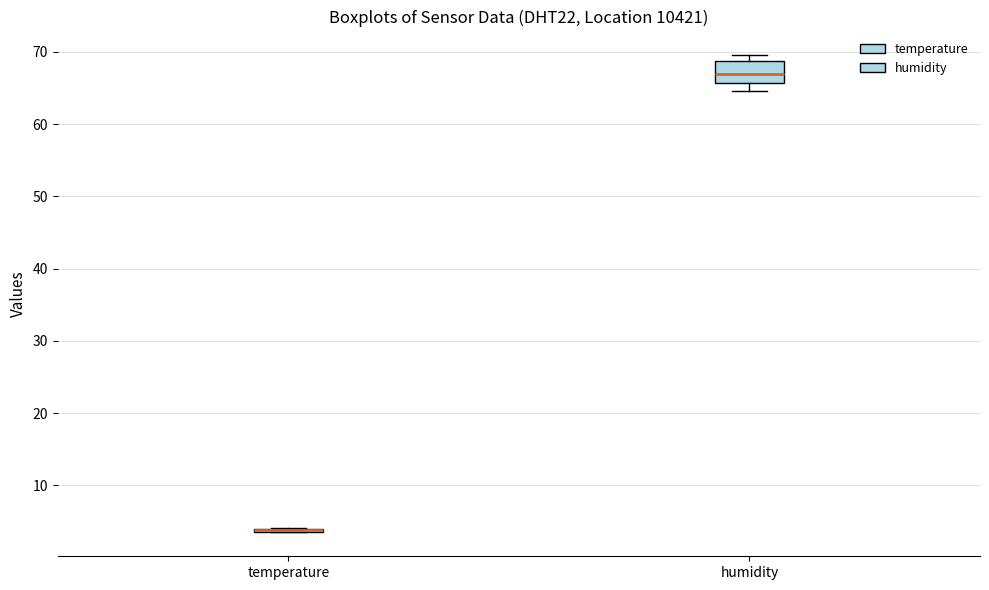

Reading left to right, read every box against the y-axis: the position of its median line, the range the box covers, and the ends of its whiskers. The values are not printed on the chart, so give them approximately, as read against the axis.

temperature: box collapsed to a line at 4, whiskers 4 to 4
humidity: median 67, box 66 to 69, whiskers 65 to 70